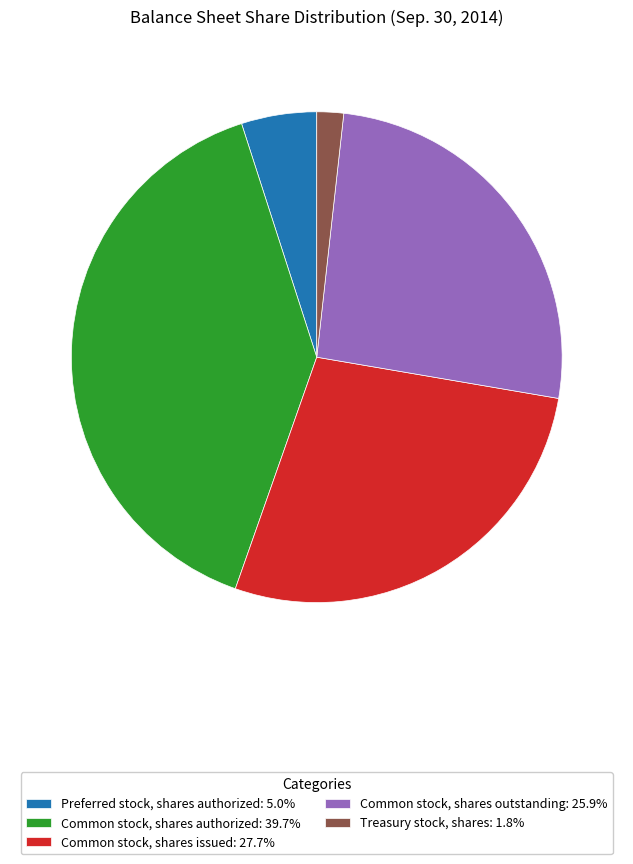

Combined, do Common stock, shares authorized: 39.7% and Treasury stock, shares: 1.8% account for over 50%?

No